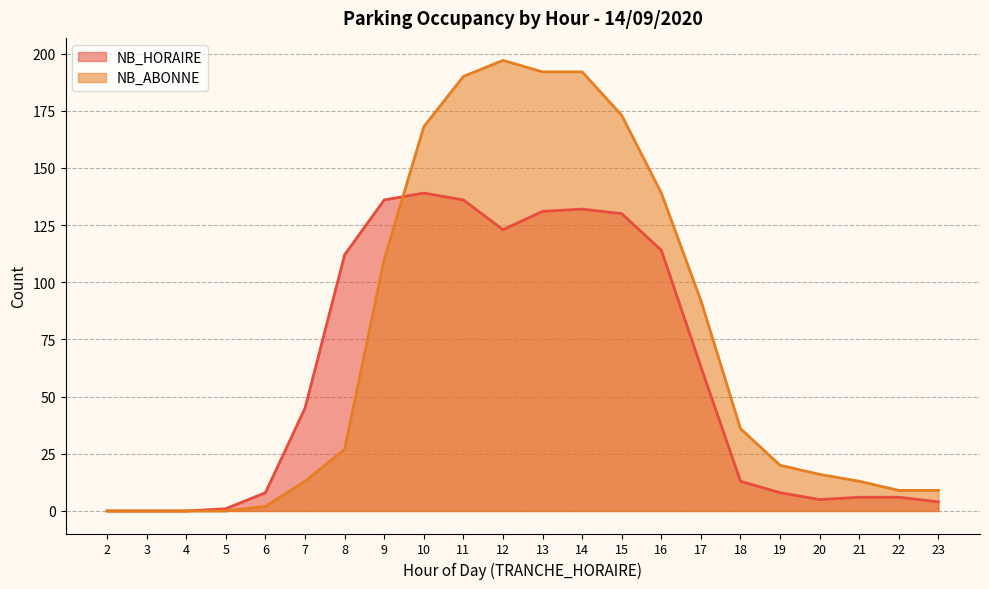

Reading left to right, transcribe all the data shown in this chart.

NB_HORAIRE: 2=0	3=0	4=0	5=1	6=8	7=45	8=112	9=136	10=139	11=136	12=123	13=131	14=132	15=130	16=114	17=63	18=13	19=8	20=5	21=6	22=6	23=4
NB_ABONNE: 2=0	3=0	4=0	5=0	6=2	7=13	8=27	9=110	10=168	11=190	12=197	13=192	14=192	15=173	16=139	17=92	18=36	19=20	20=16	21=13	22=9	23=9